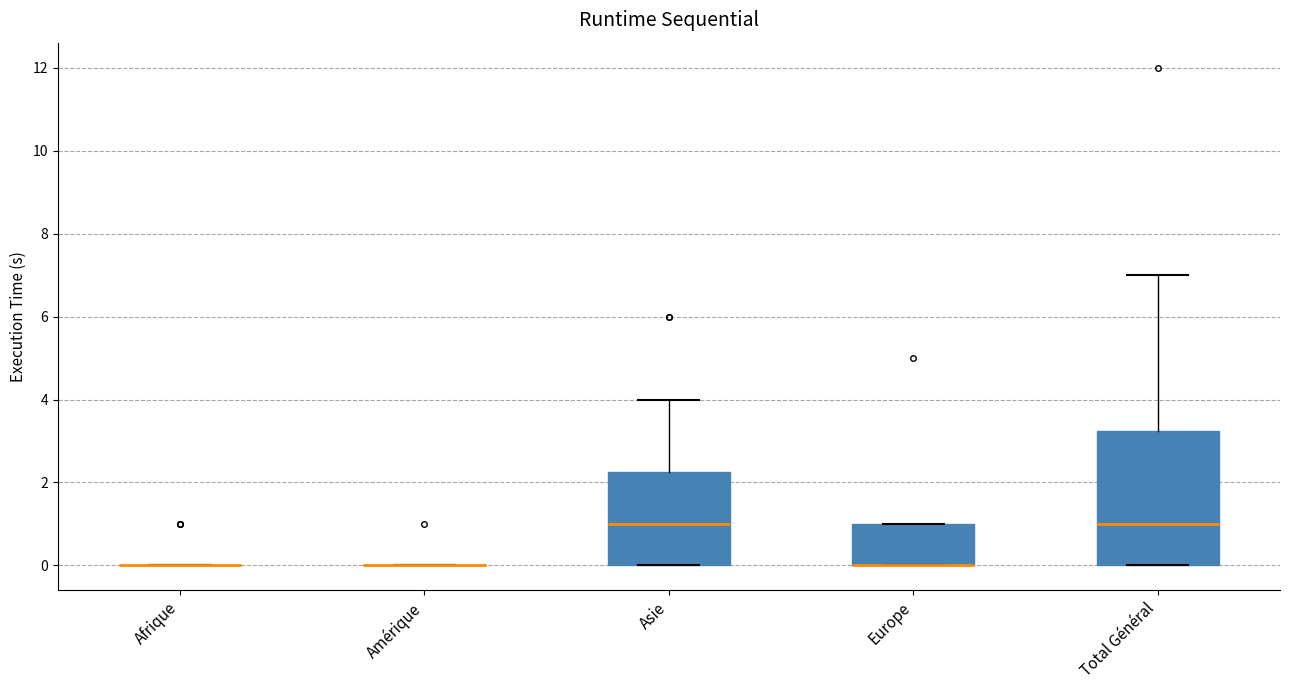

Which box is the tallest, from its lower edge to its upper edge?

Total Général